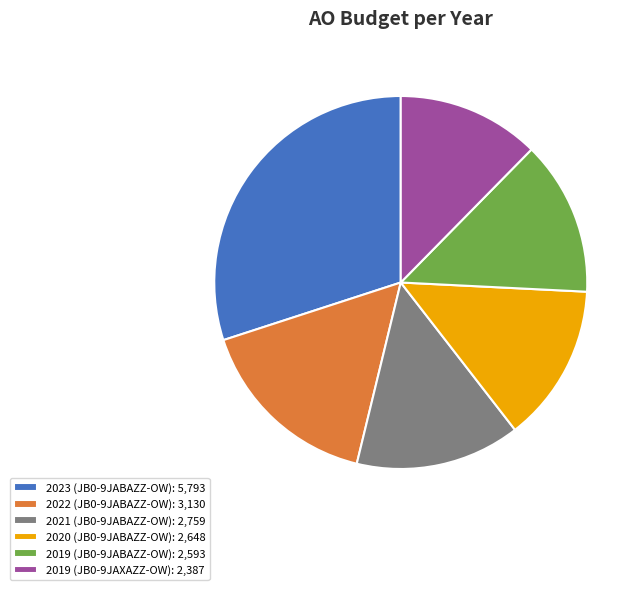

What is the smallest slice in the pie chart?

2019 (JB0-9JAXAZZ-OW)